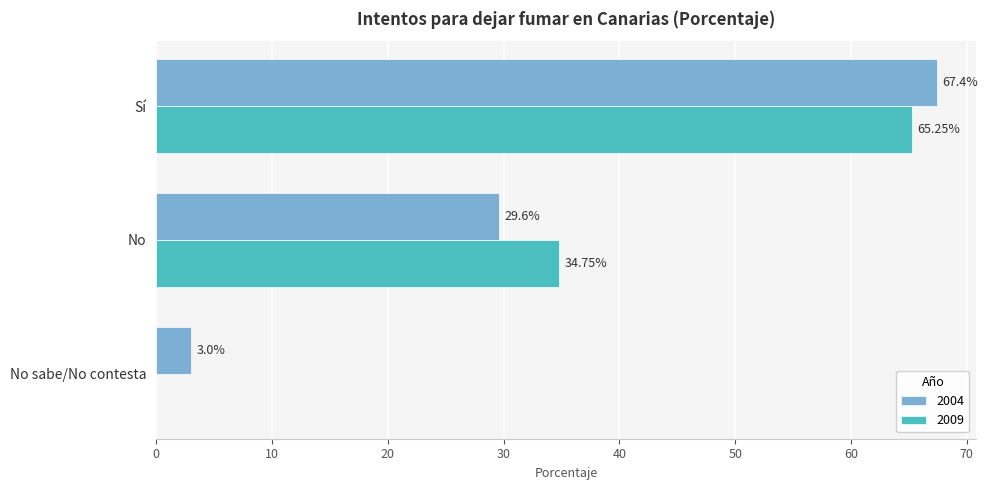

At which category is the sum across all series the highest?

Sí